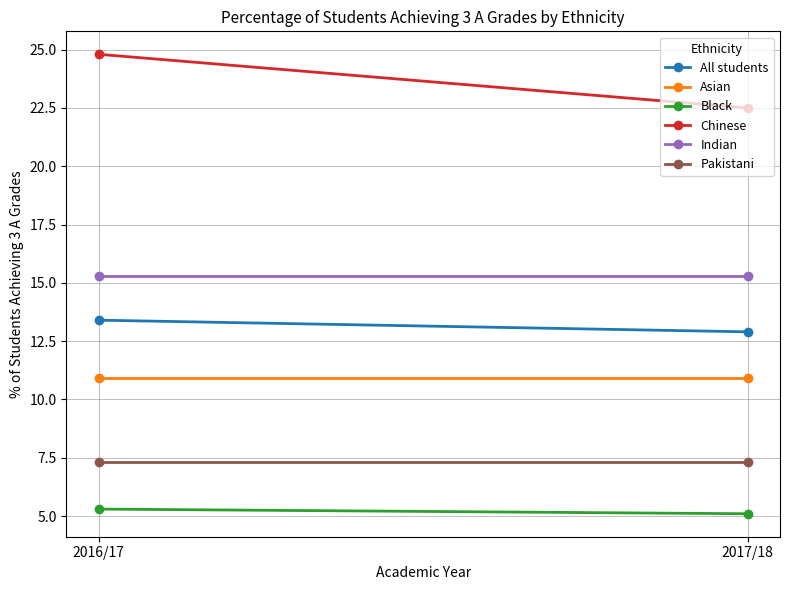

What are all the series names shown in the legend?

All students, Asian, Black, Chinese, Indian, Pakistani